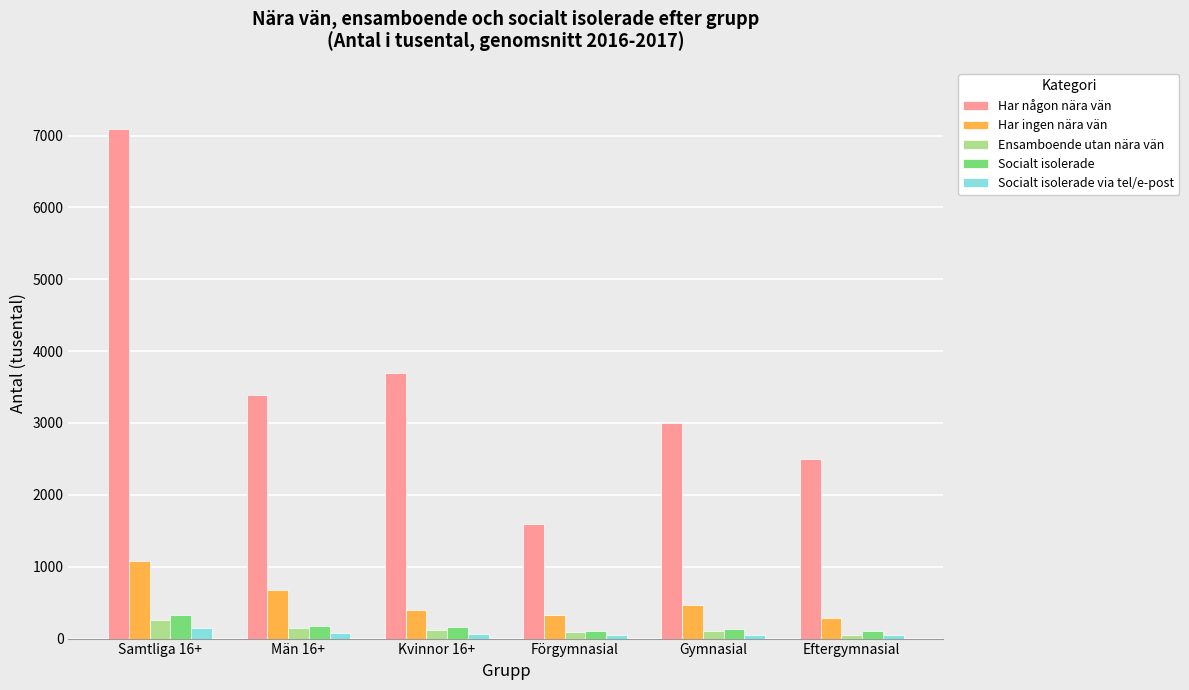

Which series has the largest range (max minus min)?

Har någon nära vän